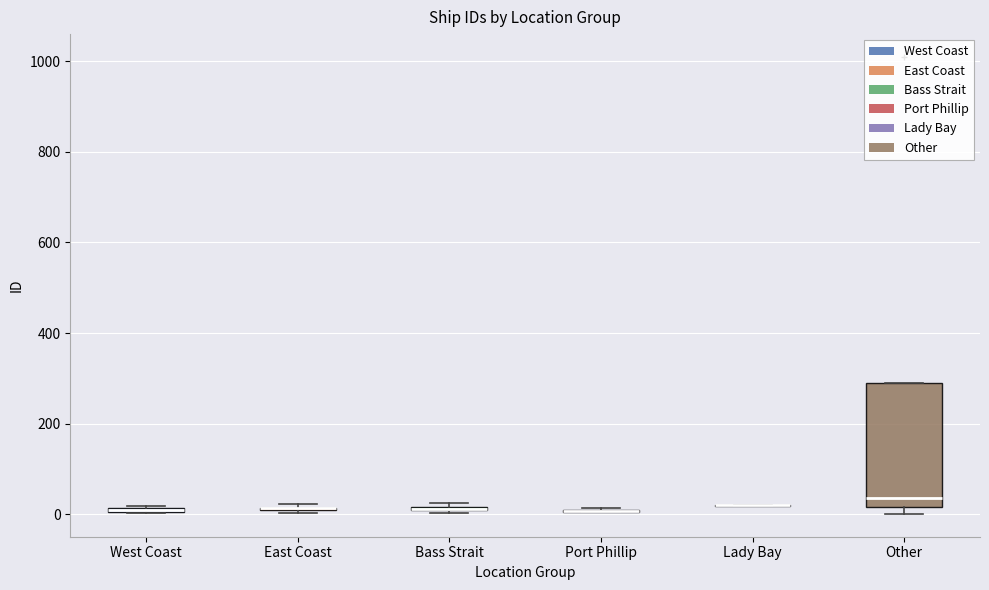

Which box is the tallest, from its lower edge to its upper edge?

Other